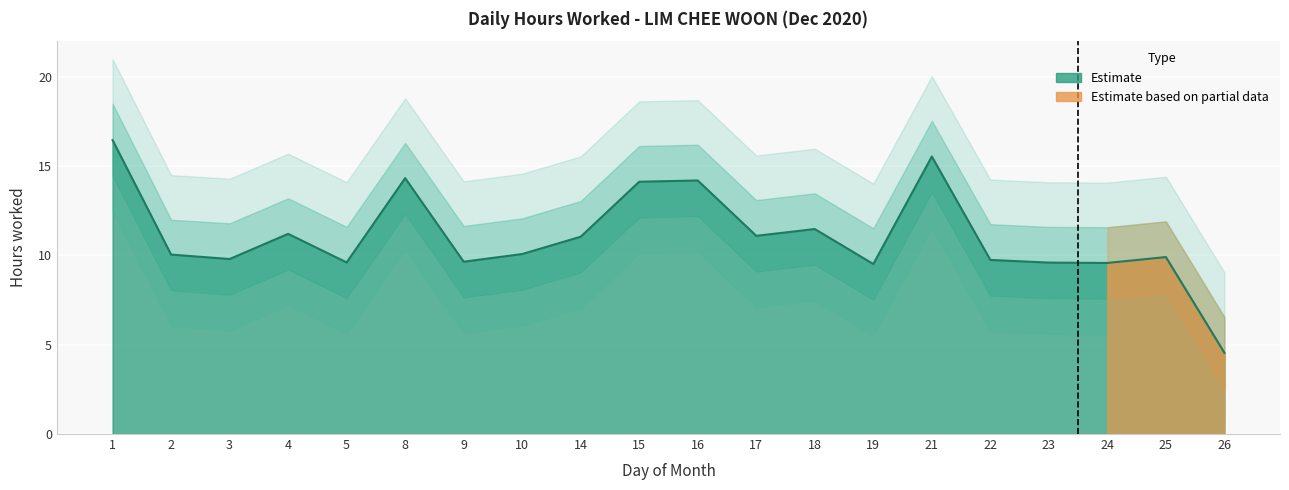

Is it true that Lower Band equals 2.5 at 26?

True